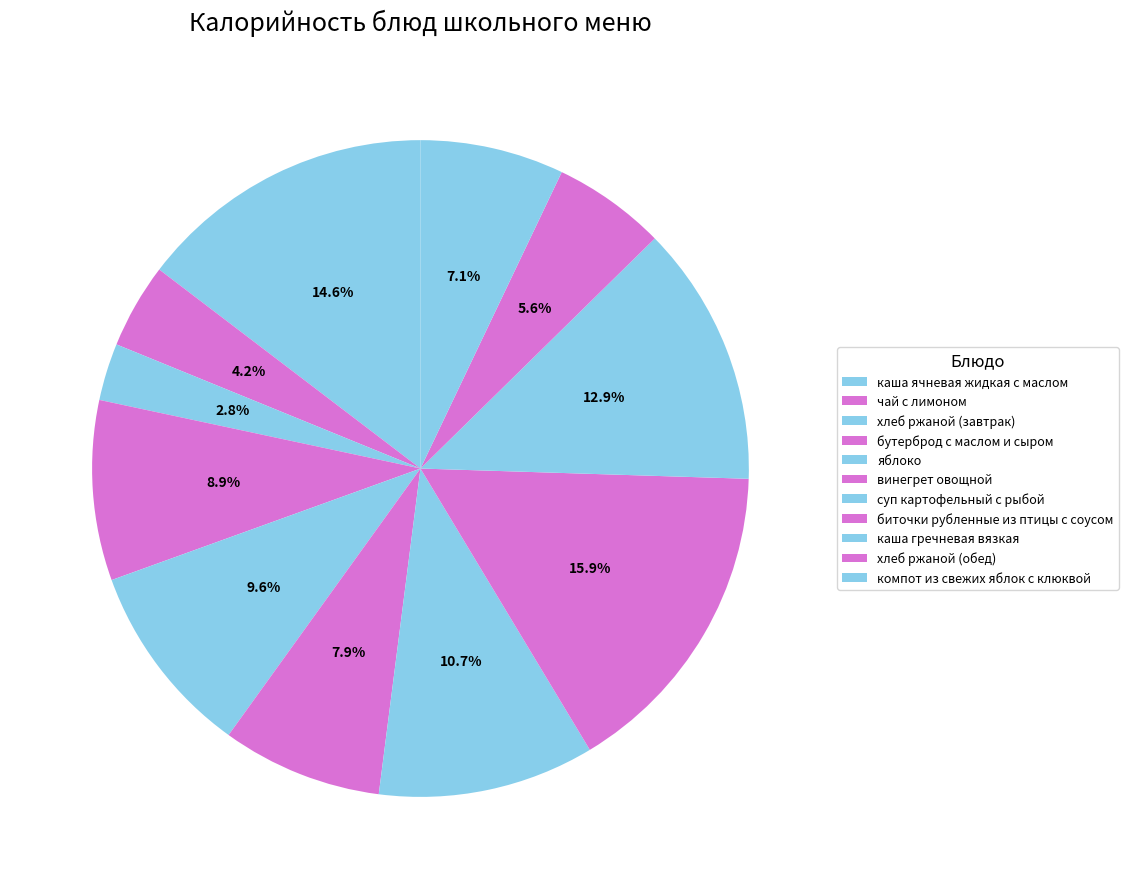

Count the number of slices in the pie.

11